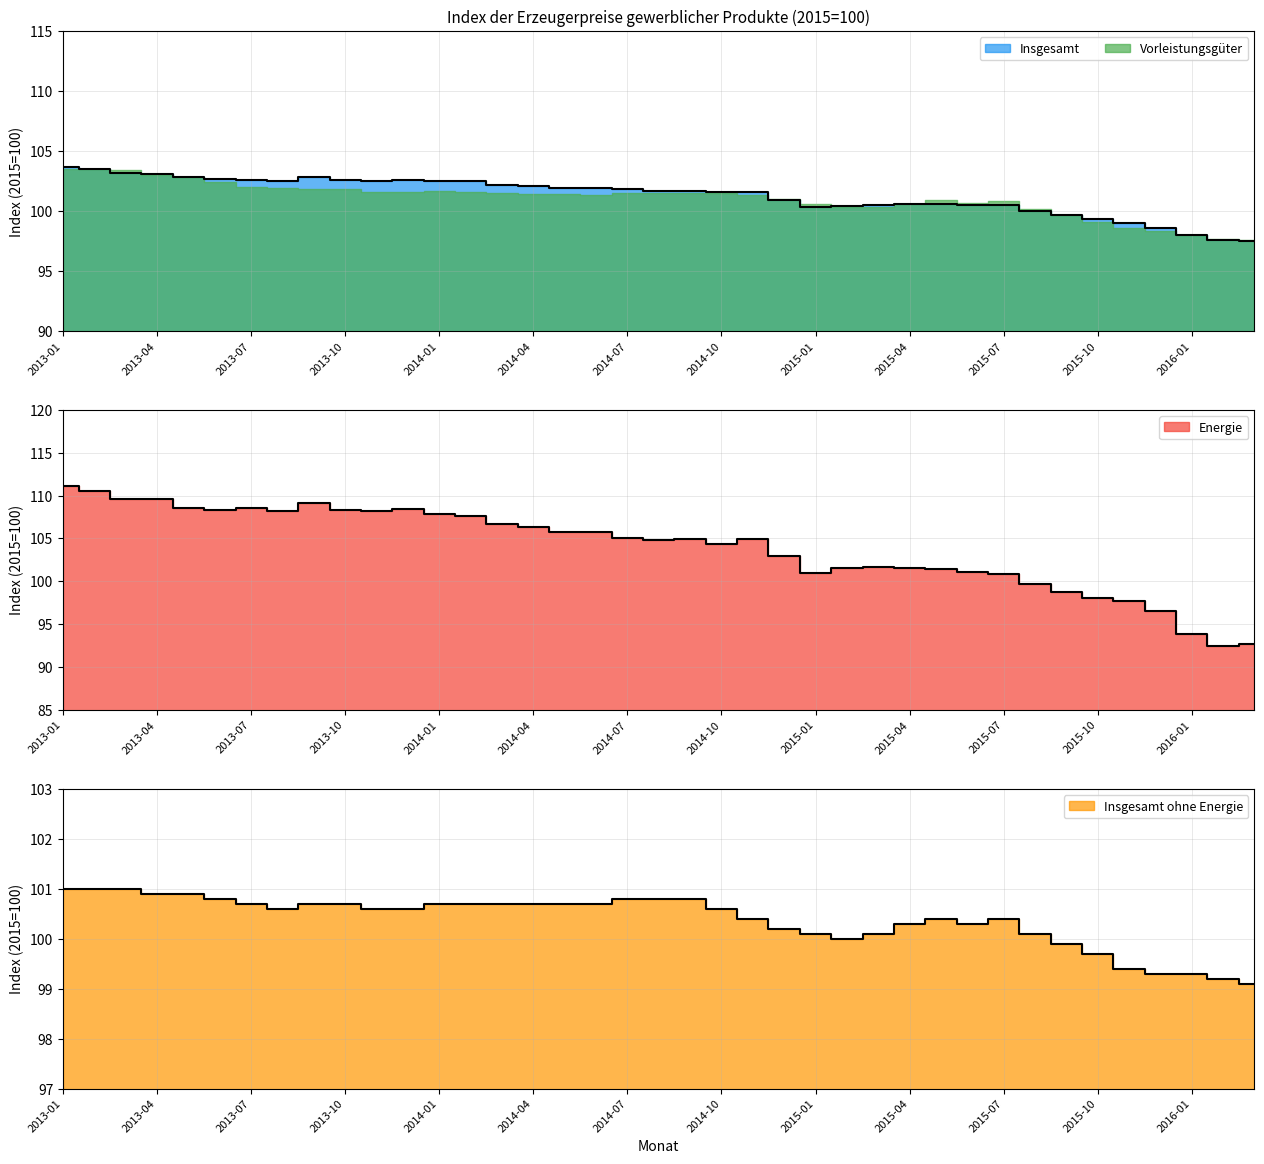

After their last crossing, which series has the higher values: Insgesamt or Energie?

Insgesamt